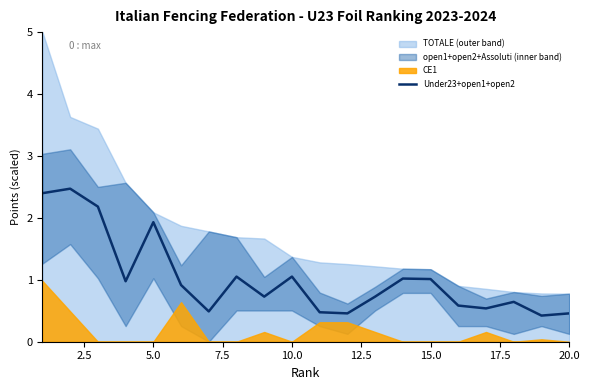

What is the maximum value for Under23+open1+open2?

2.5